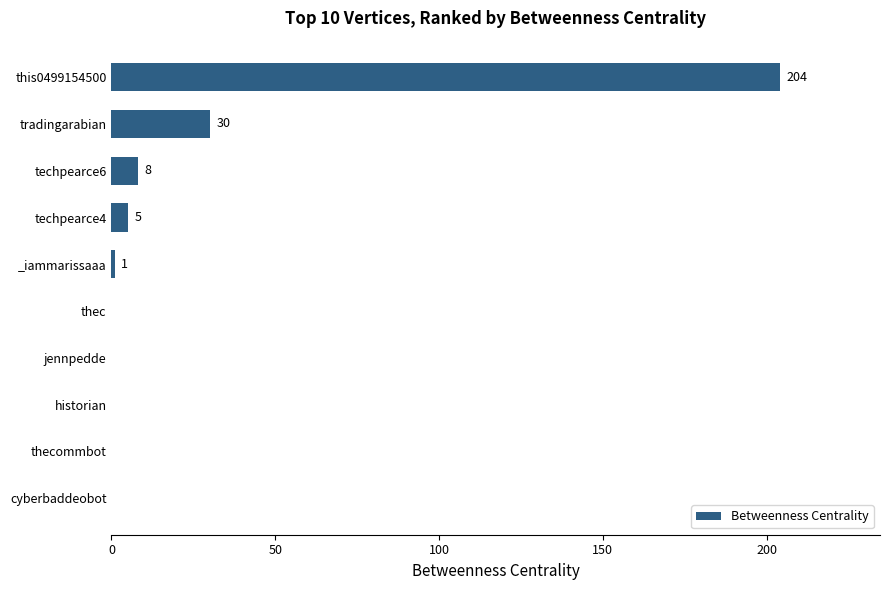

Count the number of data series in this chart.

1